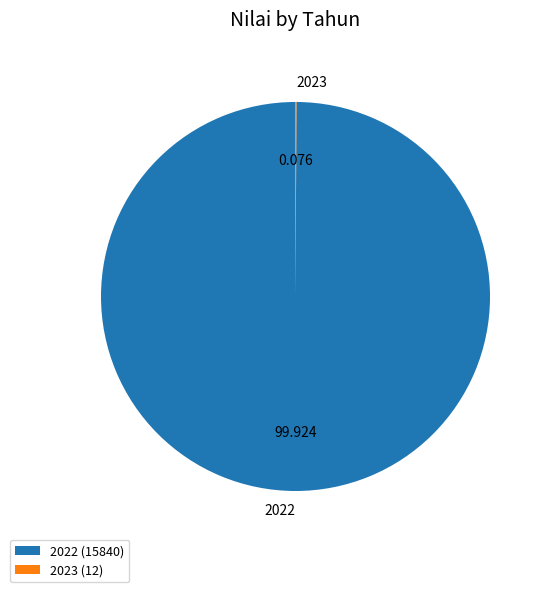

Does any single category account for the majority?

Yes